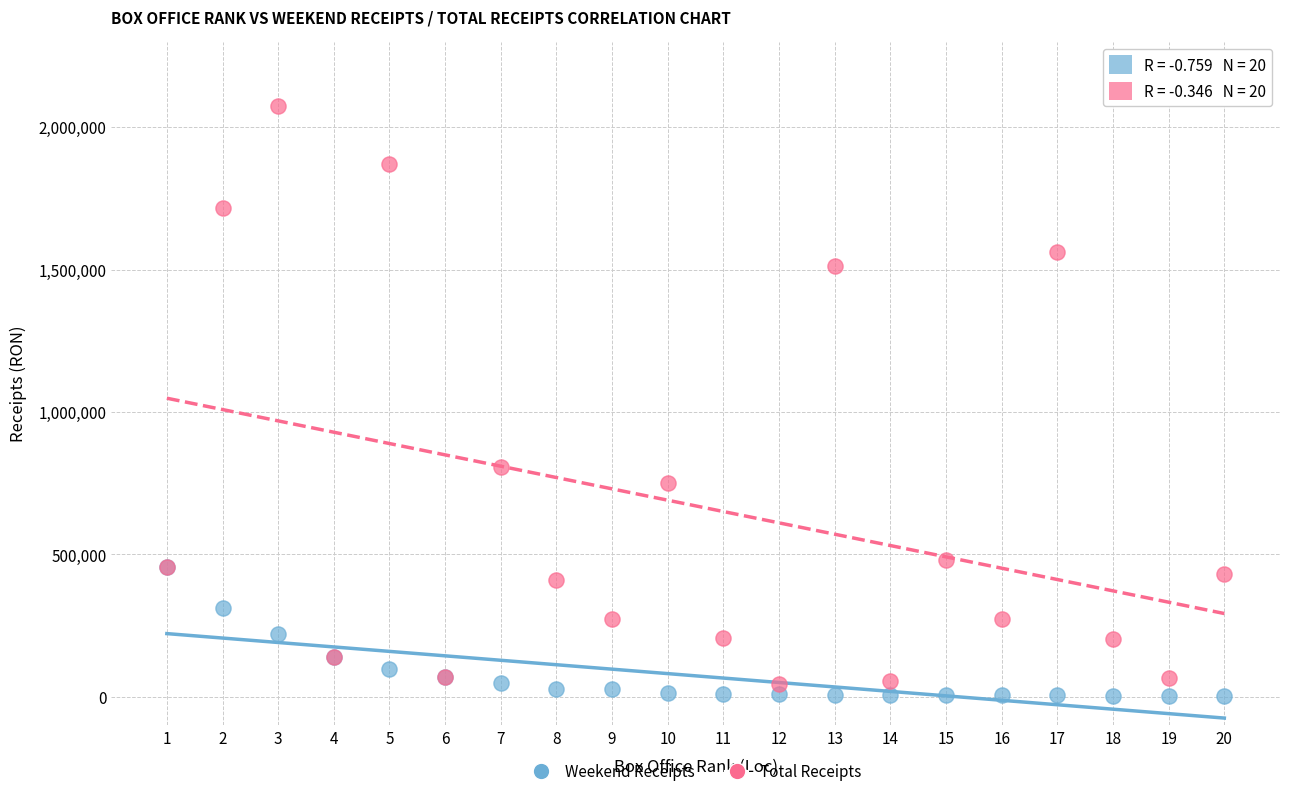

In the Total Receipts series, what Y value is closest to 1059013?

808131.7